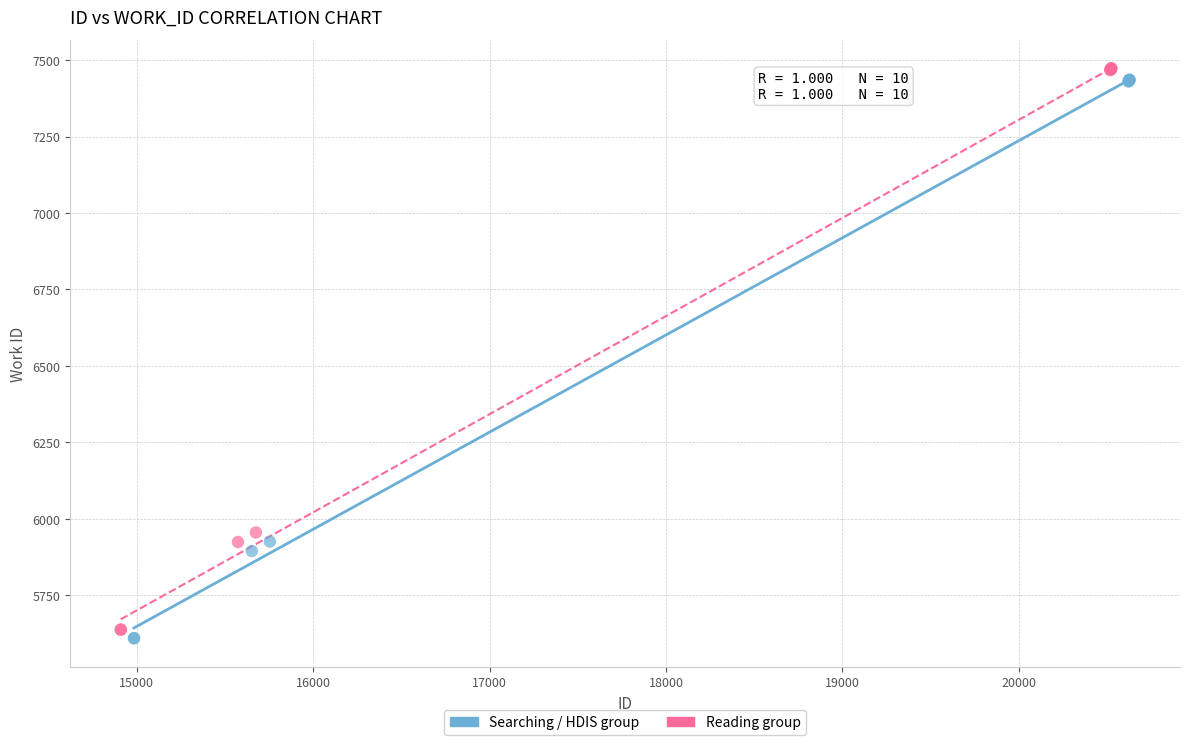

Which series has the largest Y range (max minus min)?

Reading group